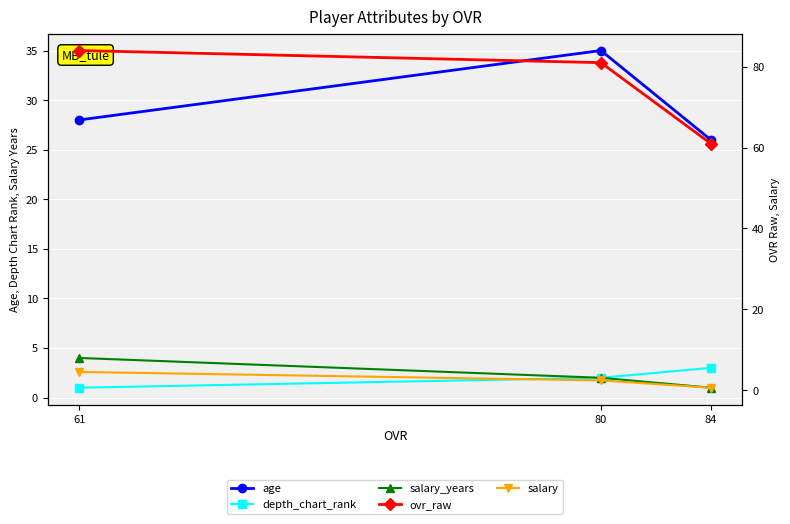

What is the value of the depth_chart_rank point at the 3rd from the left?

3.0